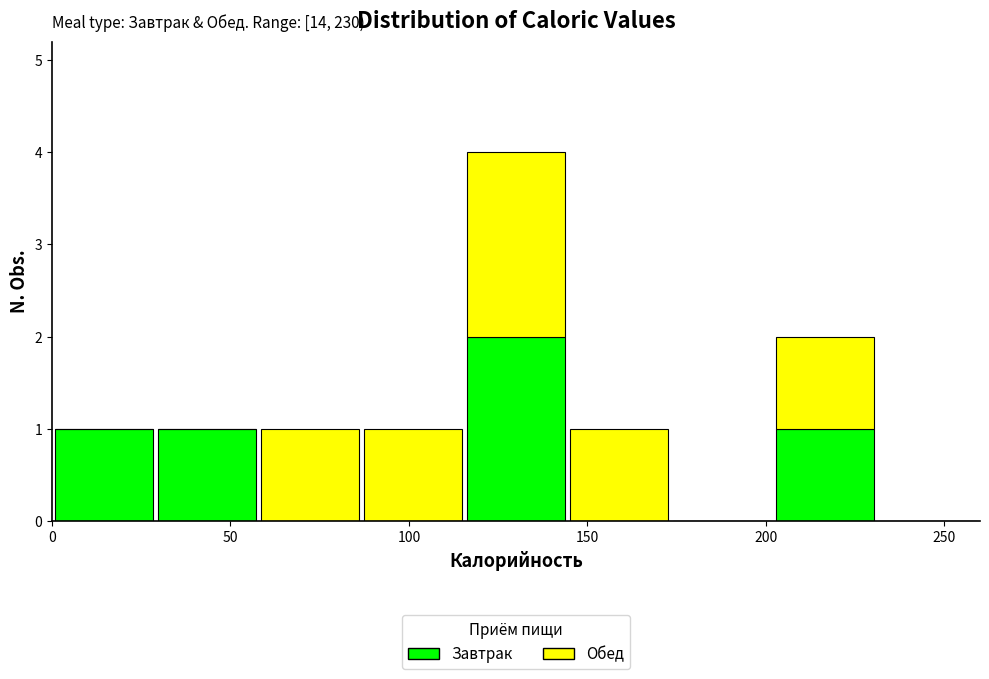

Which range on the x-axis has the tallest stacked bar (by total height)?

115 to 145